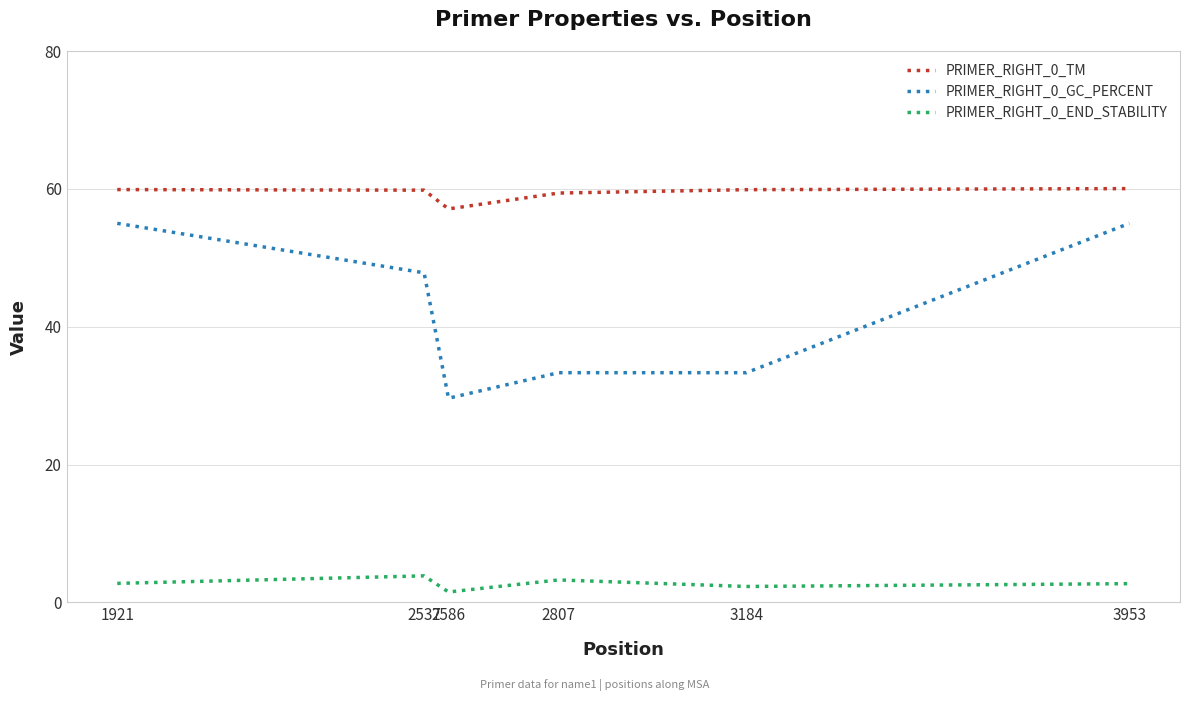

What is the difference between the maximum and minimum values in the PRIMER_RIGHT_0_TM series?

2.9